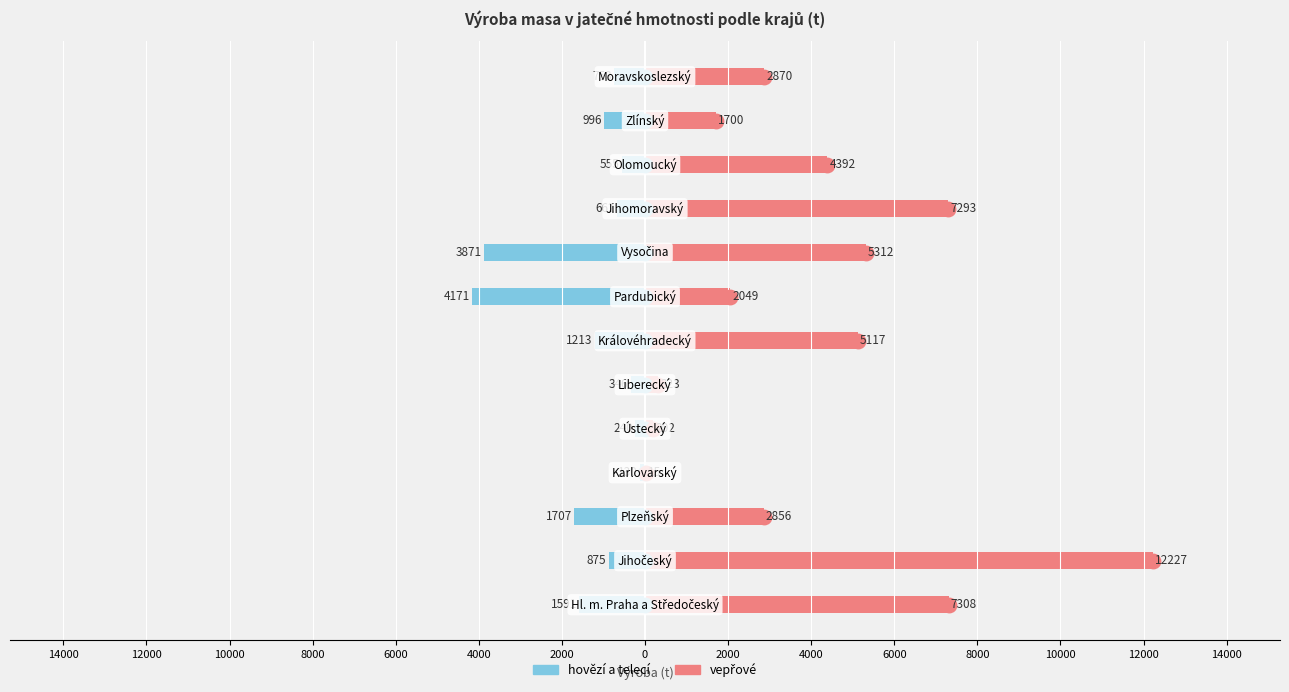

How many bars are there in each group?

2